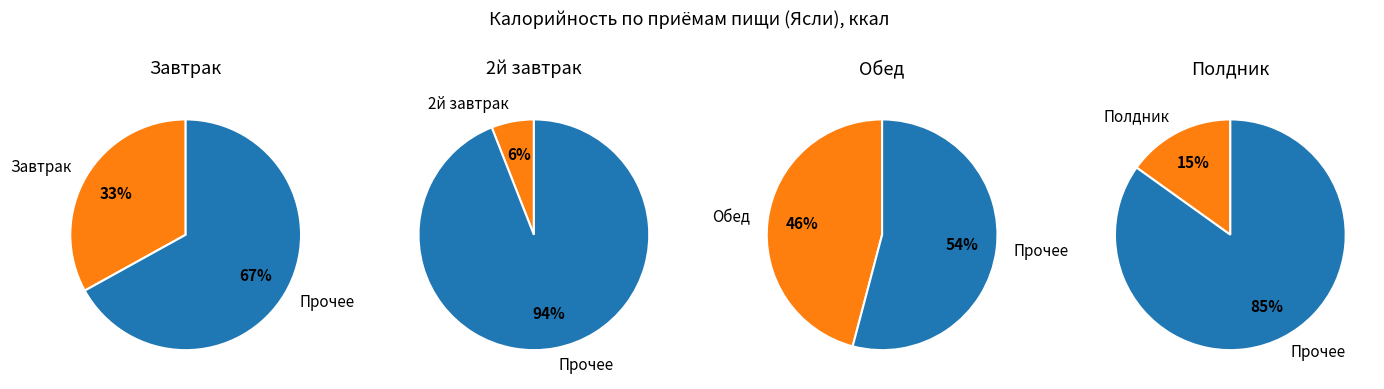

To the nearest percent, what portion does 2й завтрак represent?

6%